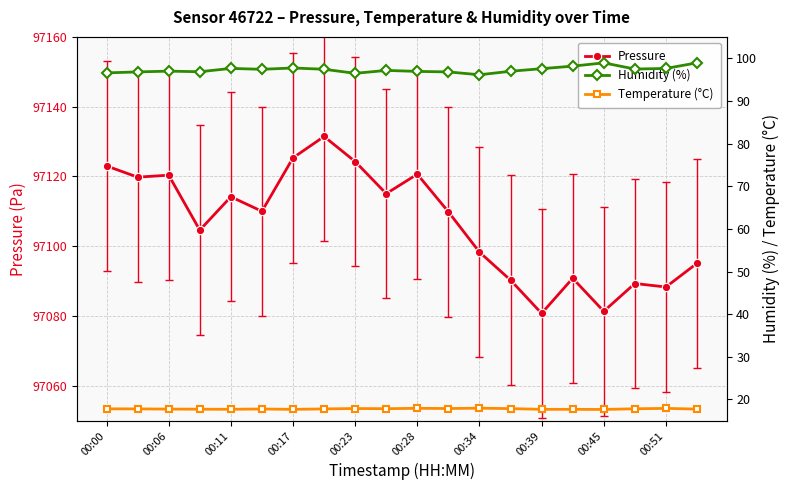

Is this an area chart (filled region under the line)?

No